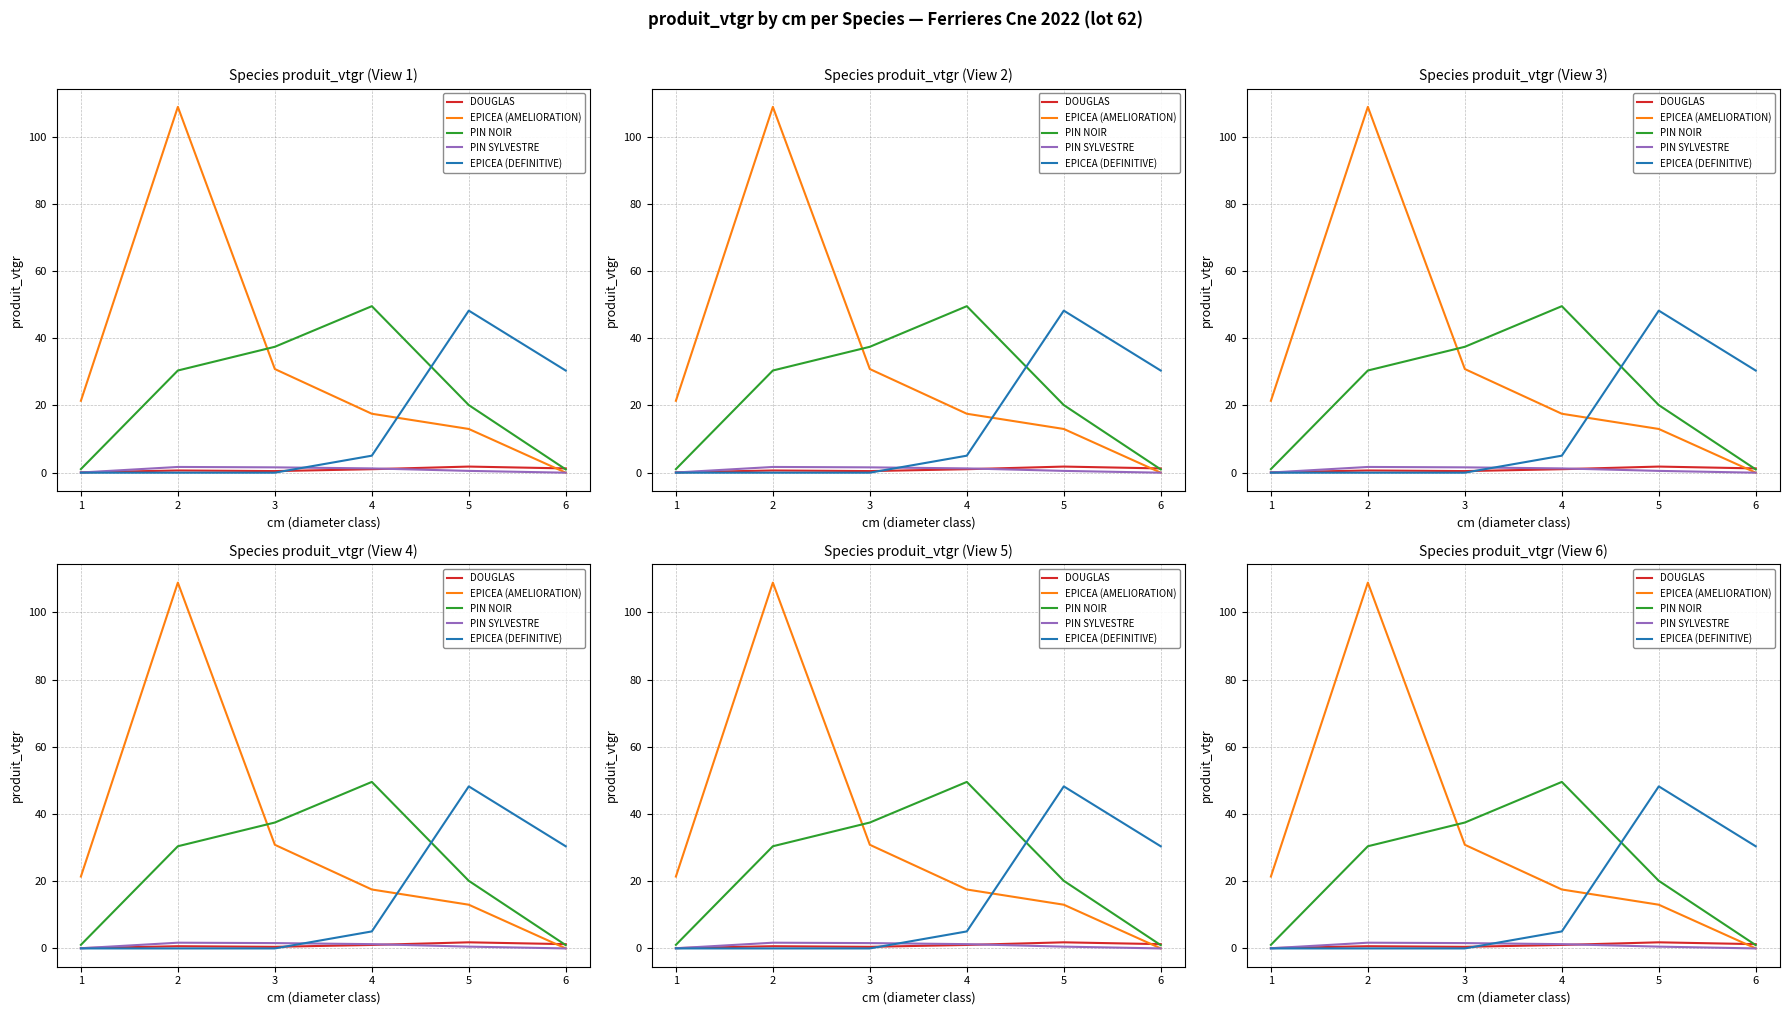

True or false: EPICEA (AMELIORATION) has more than 1 points higher than both neighbors.

False